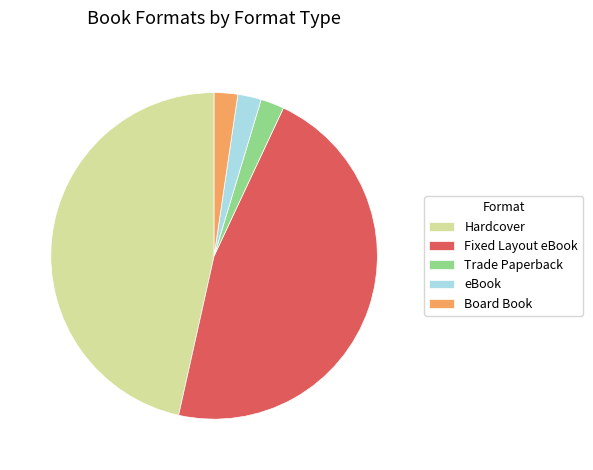

Between eBook and Hardcover, which is larger?

Hardcover